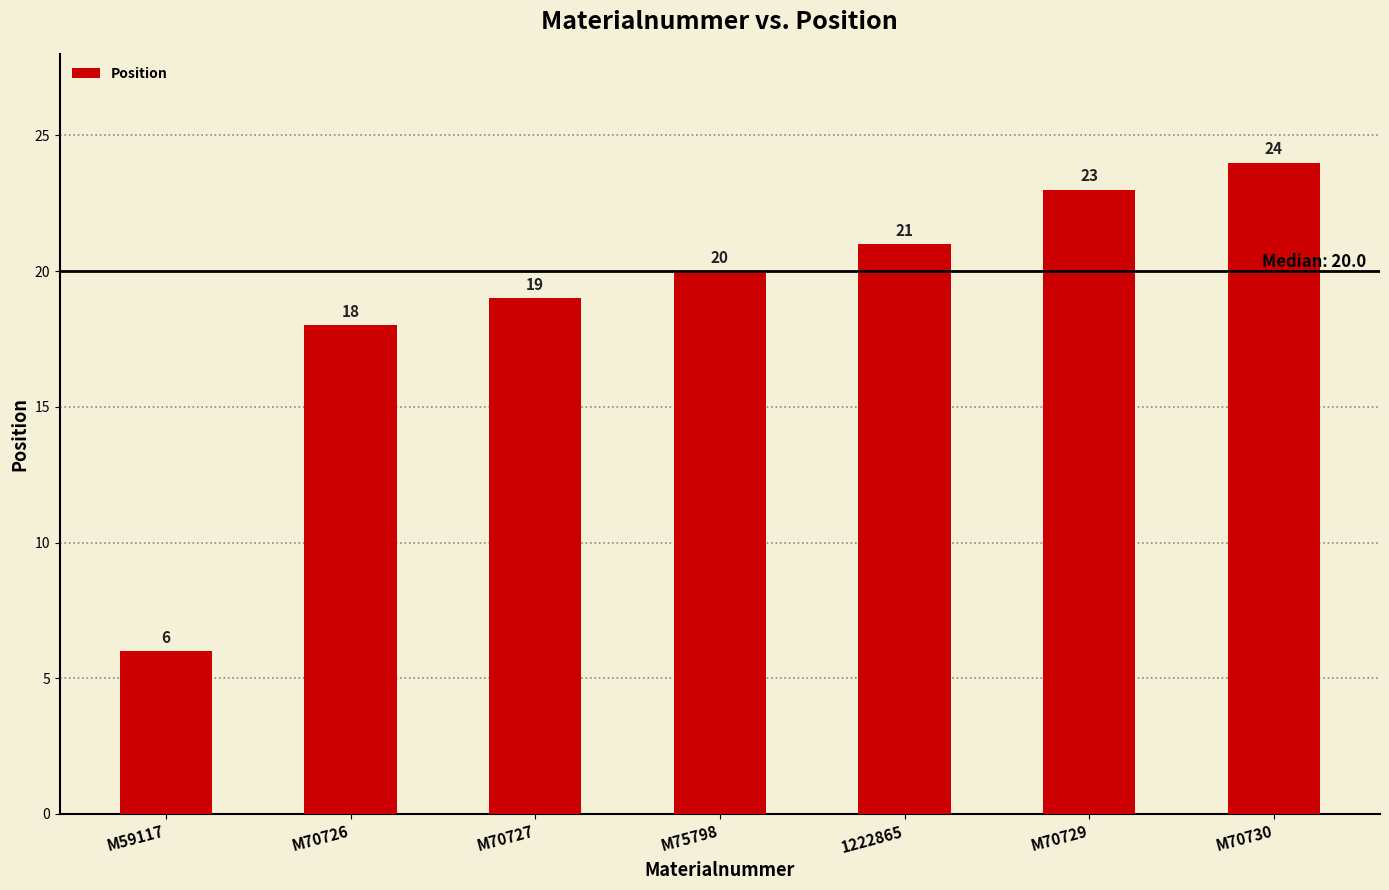

Rank the categories by value from highest to lowest.

M70730, M70729, 1222865, M75798, M70727, M70726, M59117